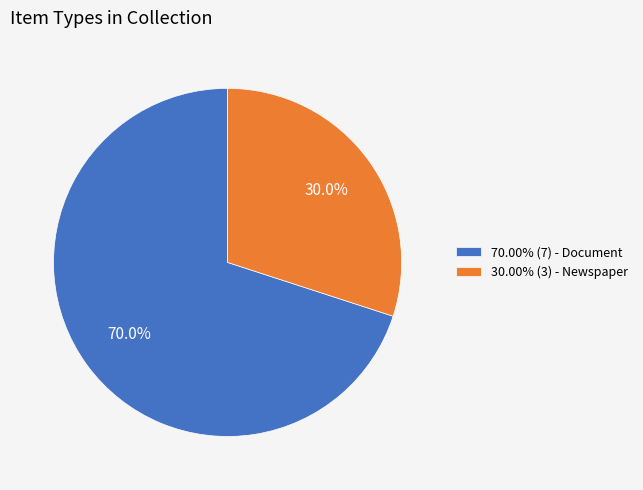

Count the number of slices in the pie.

2